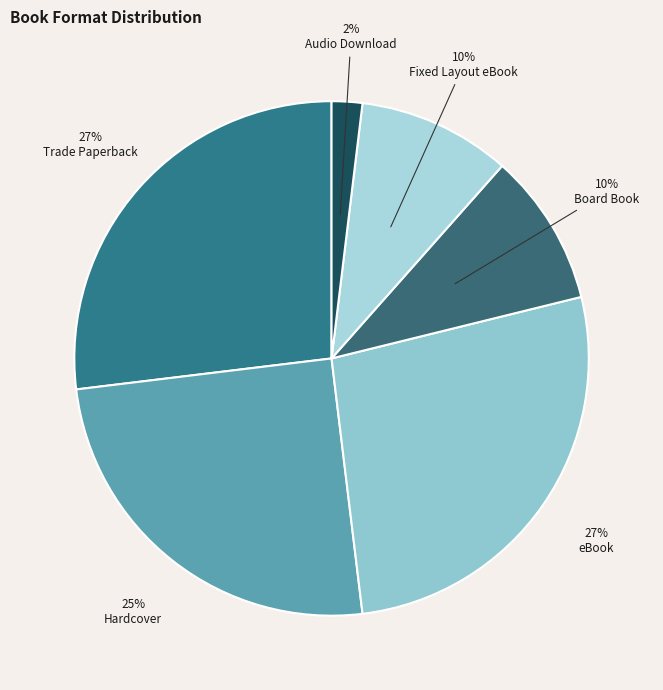

What percentage is the Fixed Layout eBook slice, to the nearest percent?

10%